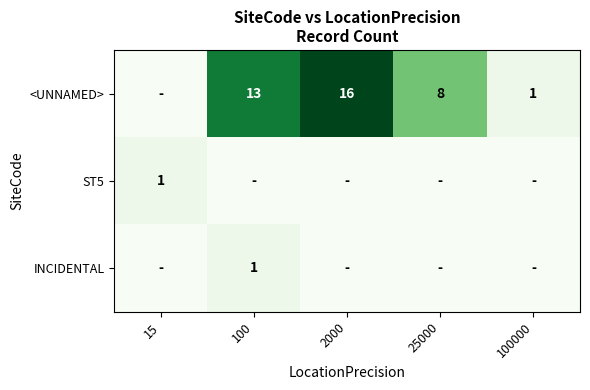

Between 2000 and 25000, which is larger?

2000